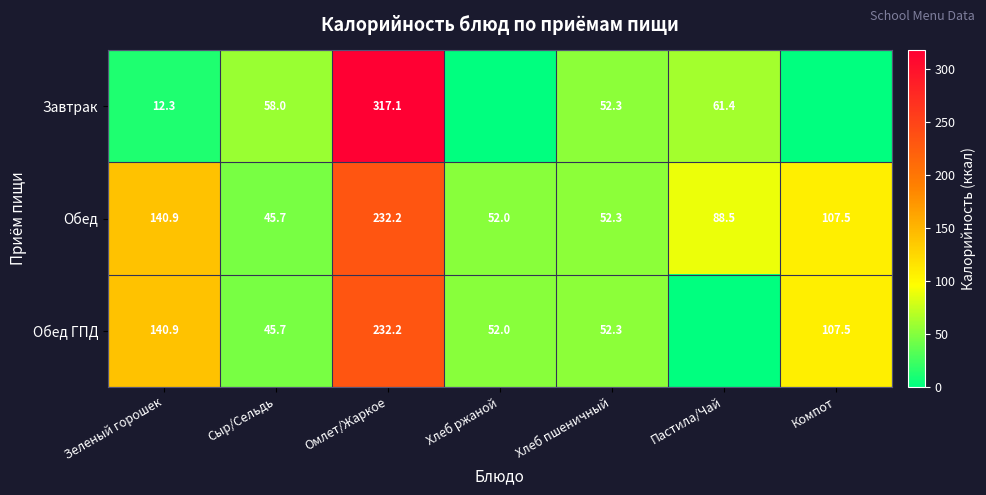

The Обед series shows 25.4 at Хлеб пшеничный. True or false?

False